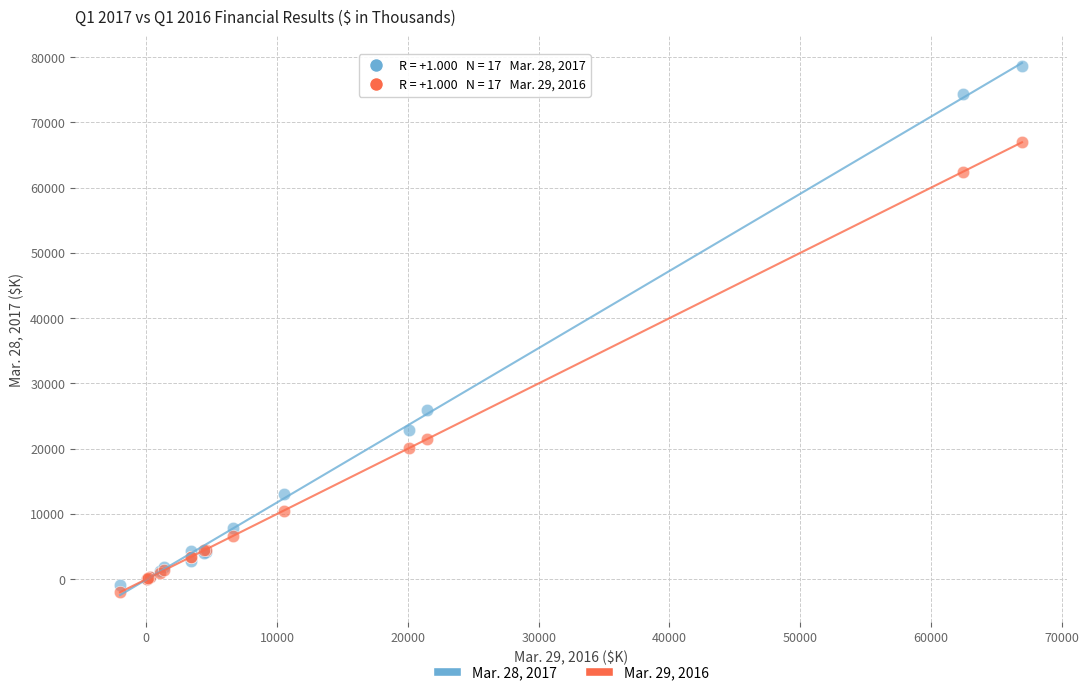

Which series has the largest Y range (max minus min)?

Mar. 28, 2017